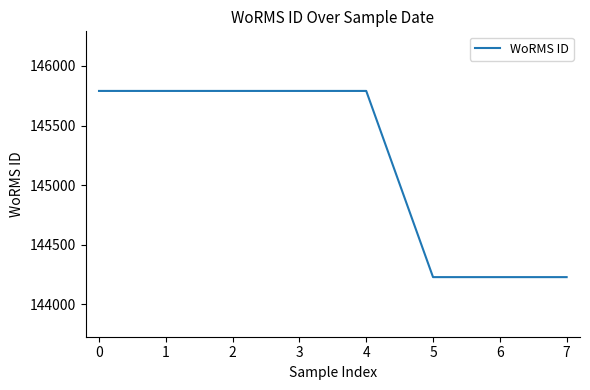

Is it true that the value at 4 is 249209?

False